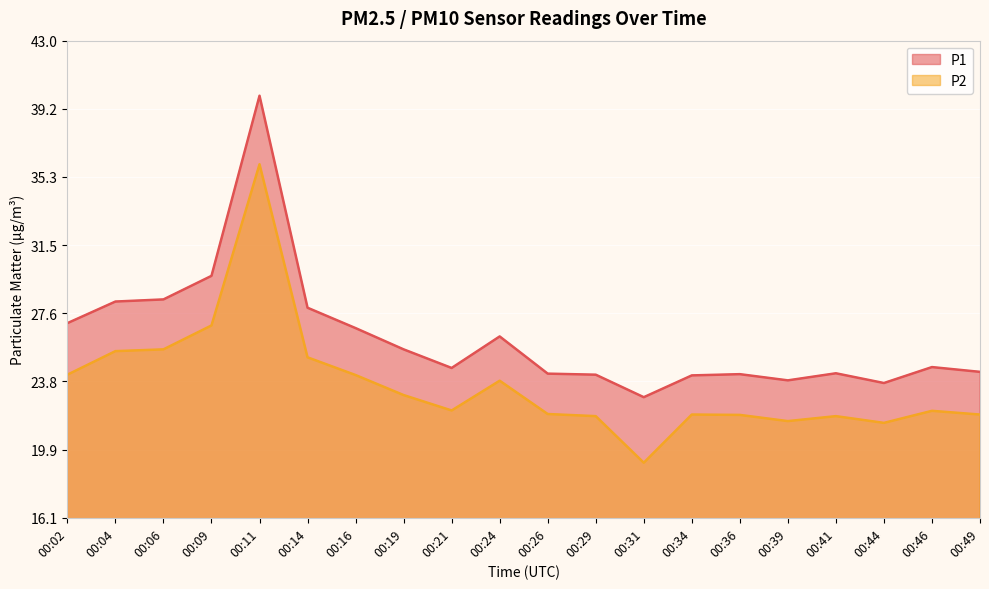

True or false: P1 and P2 intersect in this chart.

False